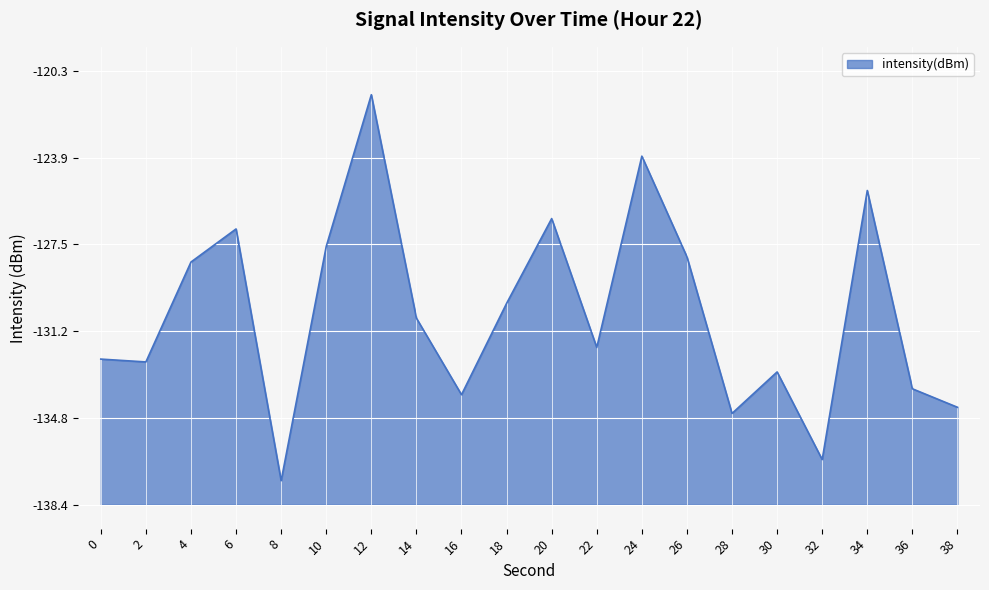

What is the maximum value shown in the chart?

-121.3